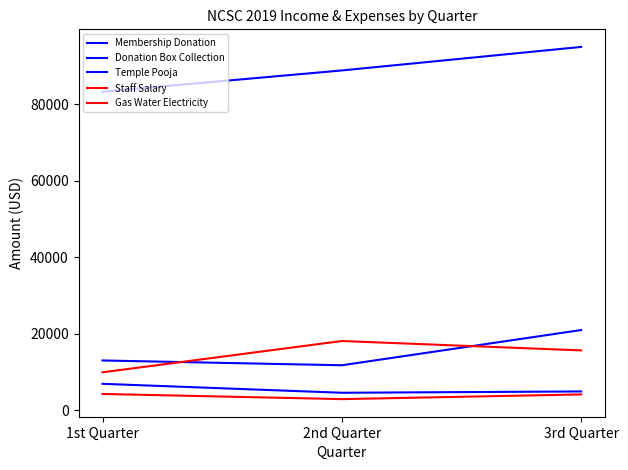

Is this an area chart (filled region under the line)?

No